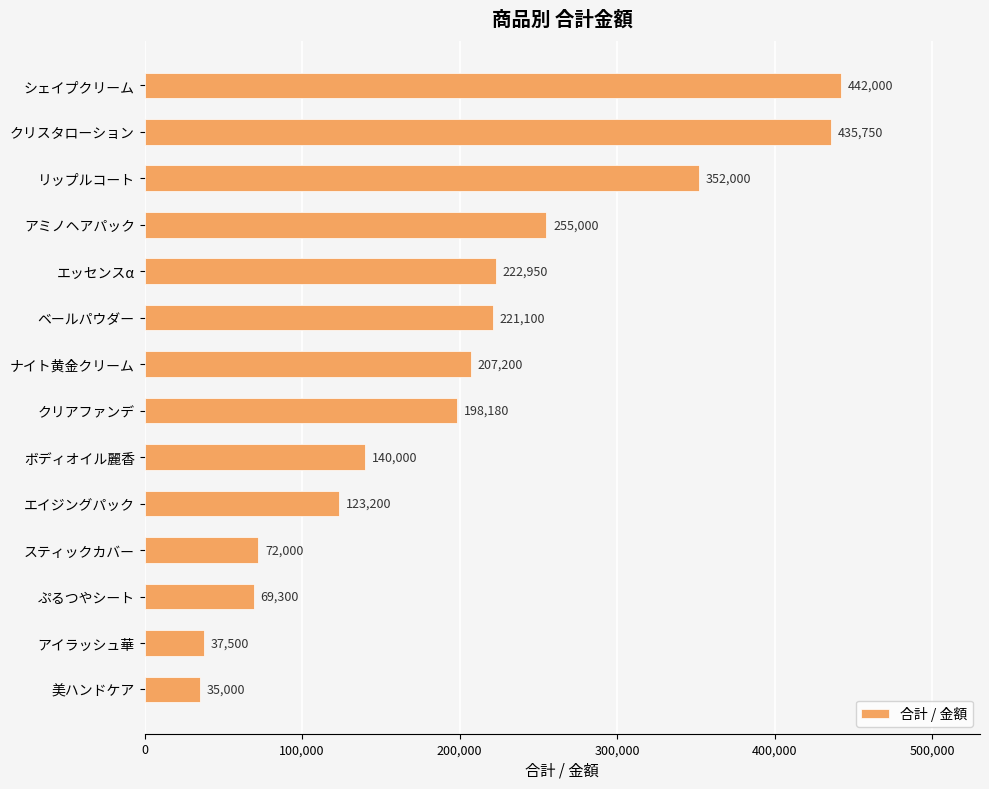

What is the smallest value displayed?

35000